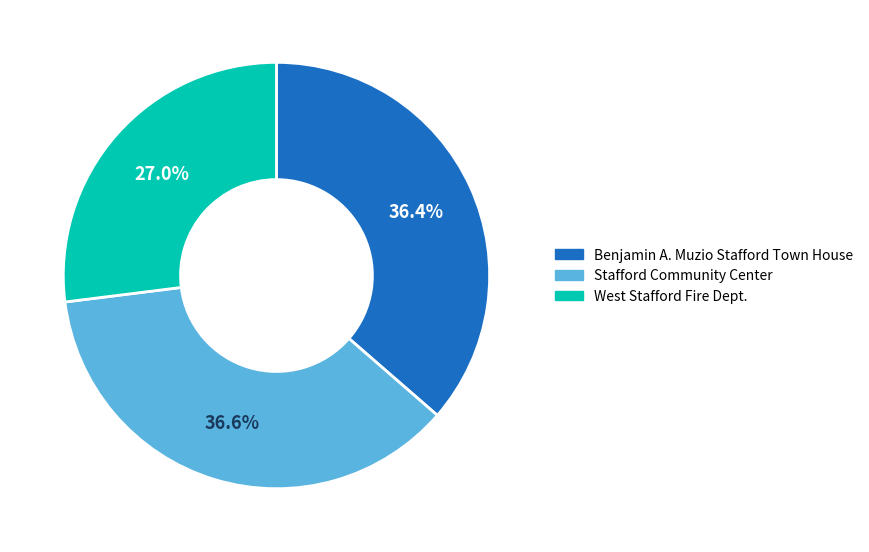

What percentage do Stafford Community Center and West Stafford Fire Dept. together represent?

63.6%